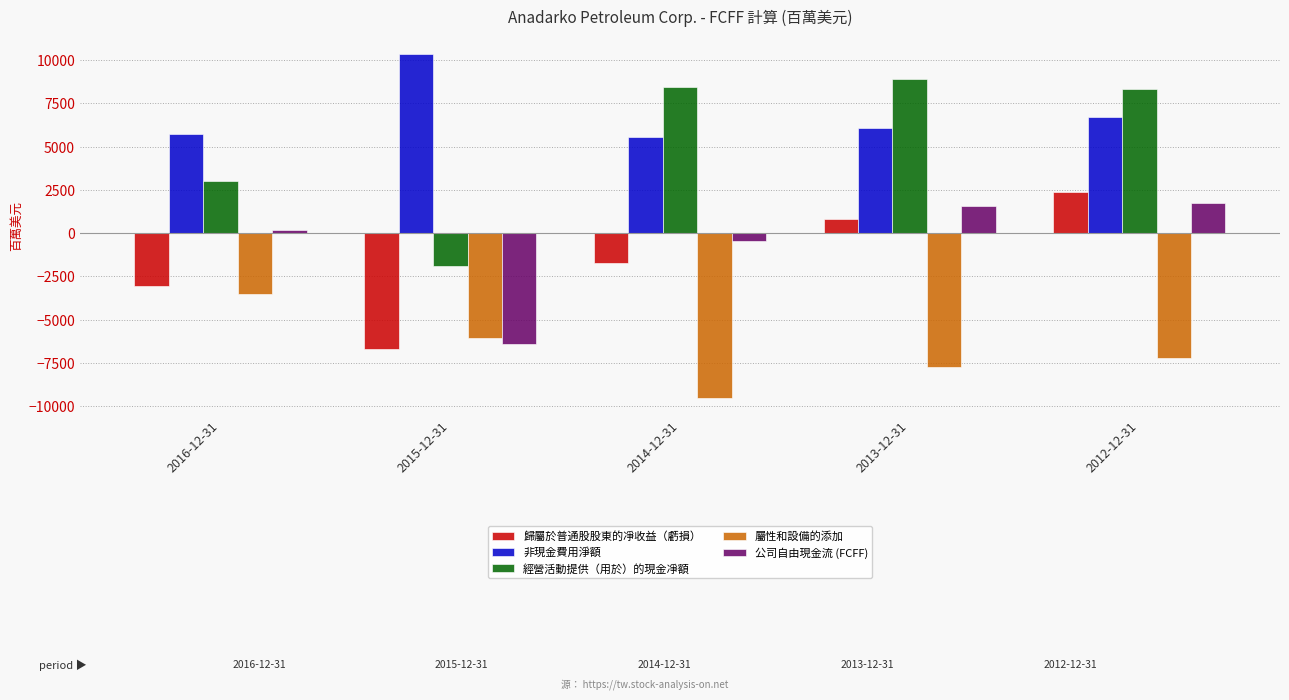

How many series are shown in this chart?

5